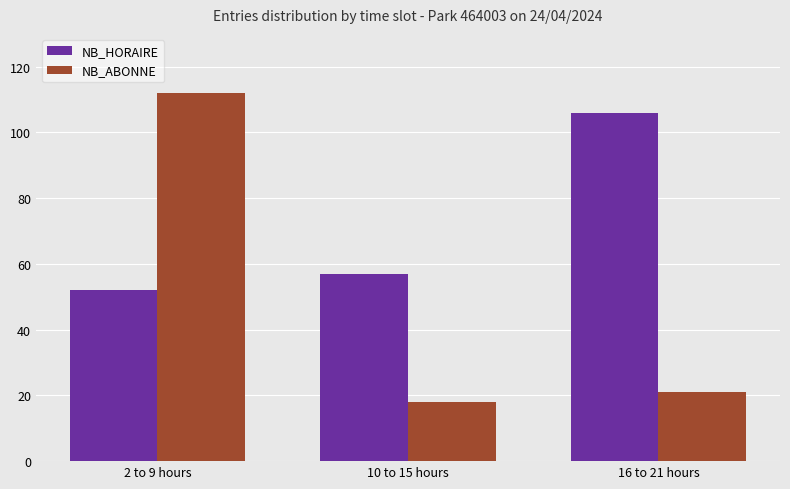

At 16 to 21 hours, list the series in order from largest to smallest.

NB_HORAIRE, NB_ABONNE